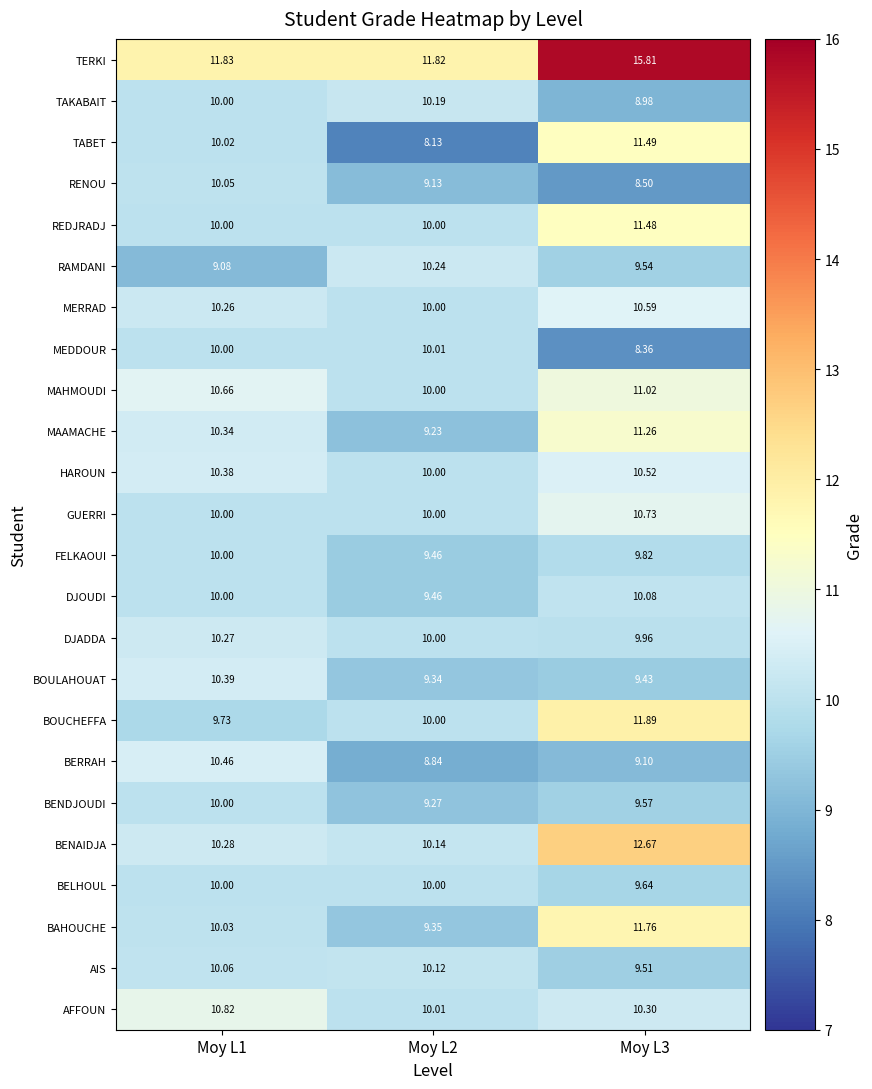

Which series changed the most between Moy L1 and Moy L2?

TABET